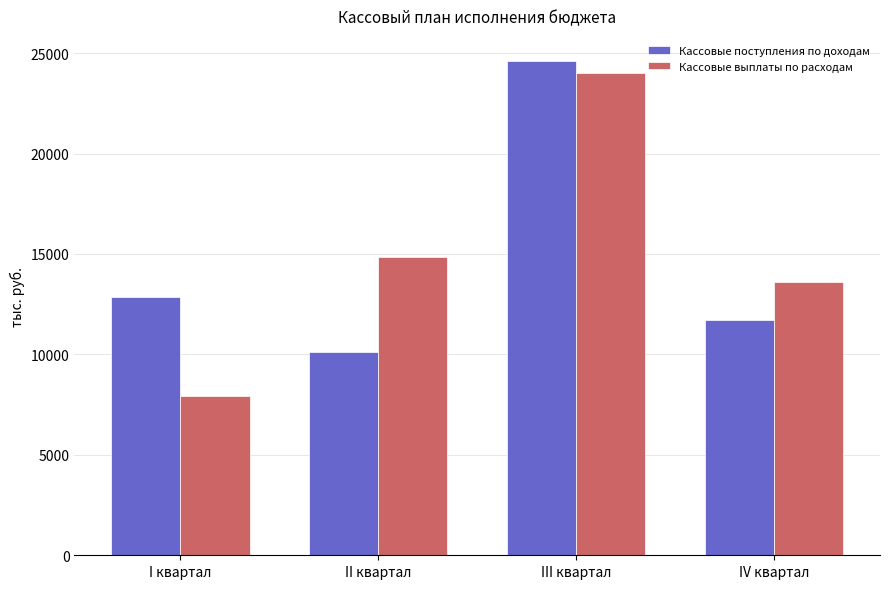

Reading left to right, extract all data points from this chart.

Кассовые поступления по доходам: I квартал=12858.7	II квартал=10116.5	III квартал=24626.4	IV квартал=11714.4
Кассовые выплаты по расходам: I квартал=7907.3	II квартал=14832.1	III квартал=23993.7	IV квартал=13582.9